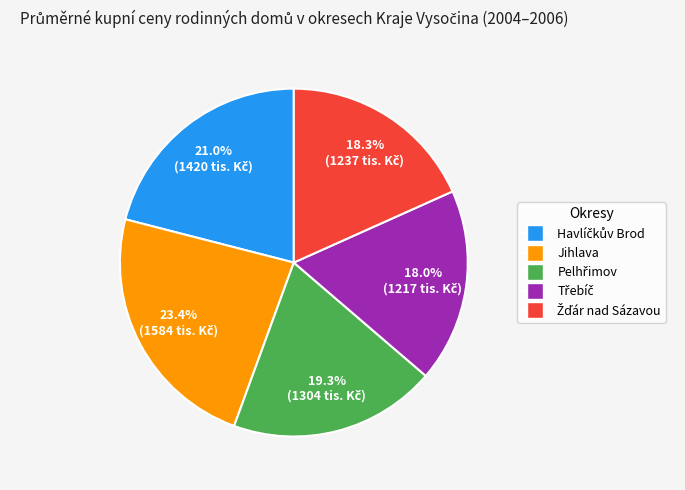

Is there any slice that represents more than half of the pie?

No